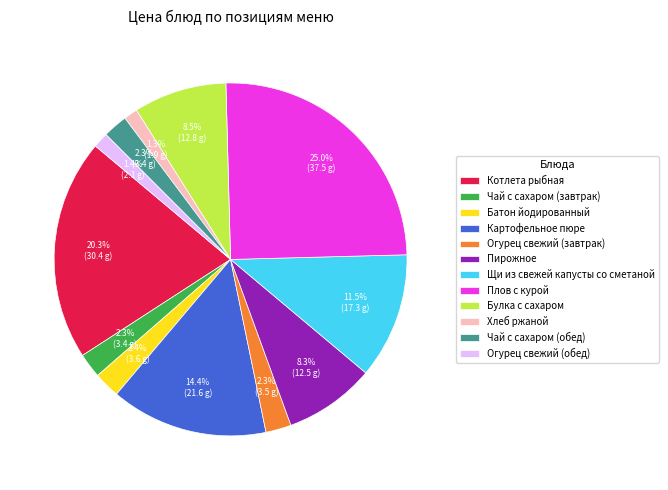

Which slice is the largest?

Плов с курой